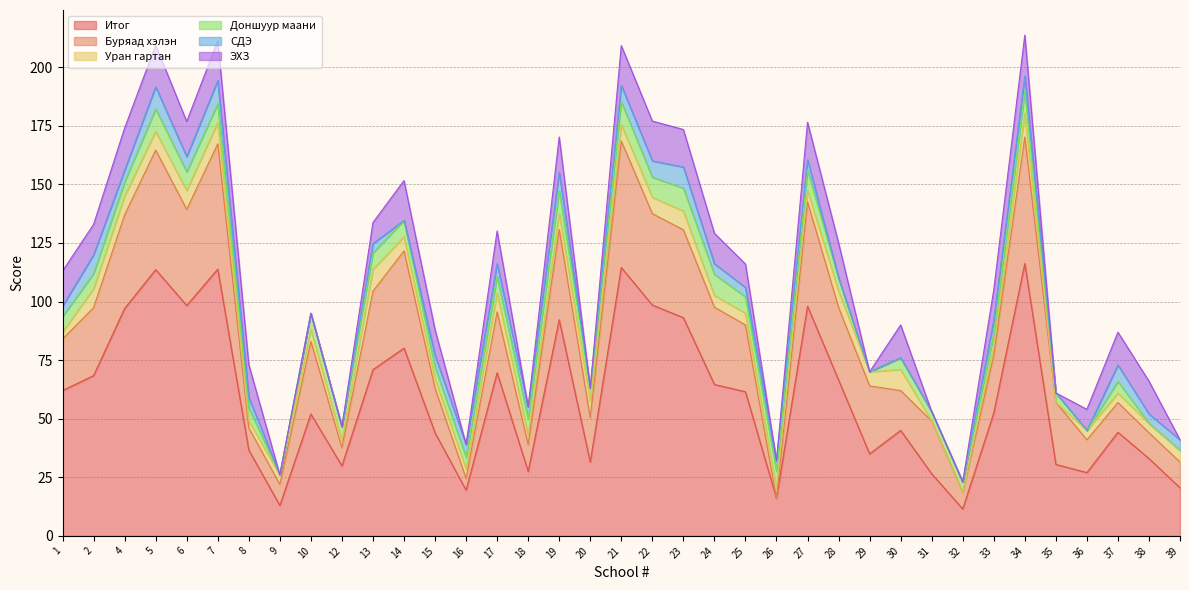

The Буряад хэлэн series shows 31.0 at 10. True or false?

True